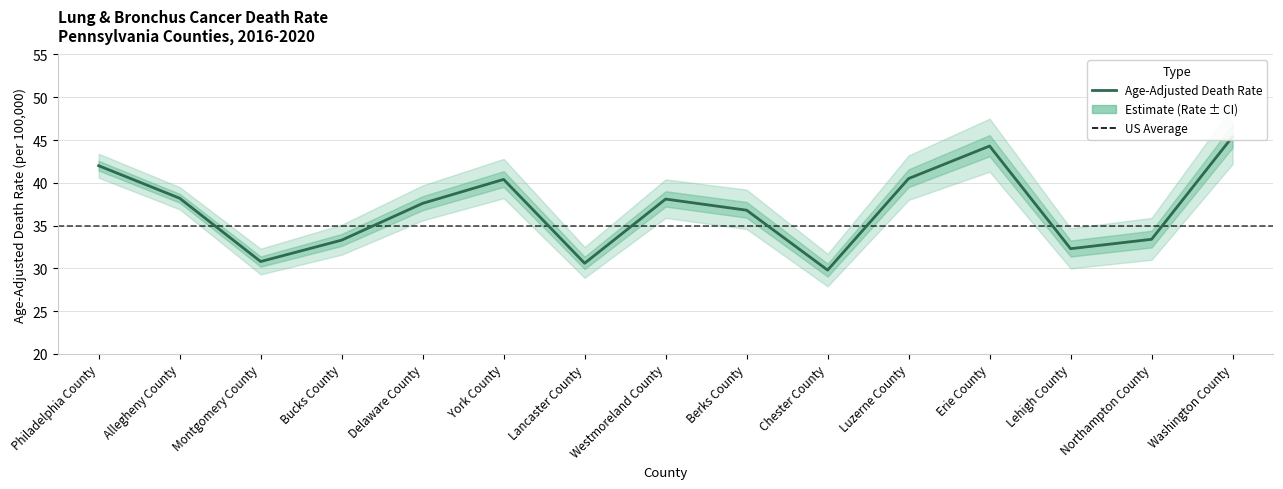

Read the Age-Adjusted Rate value at Bucks County.

33.3